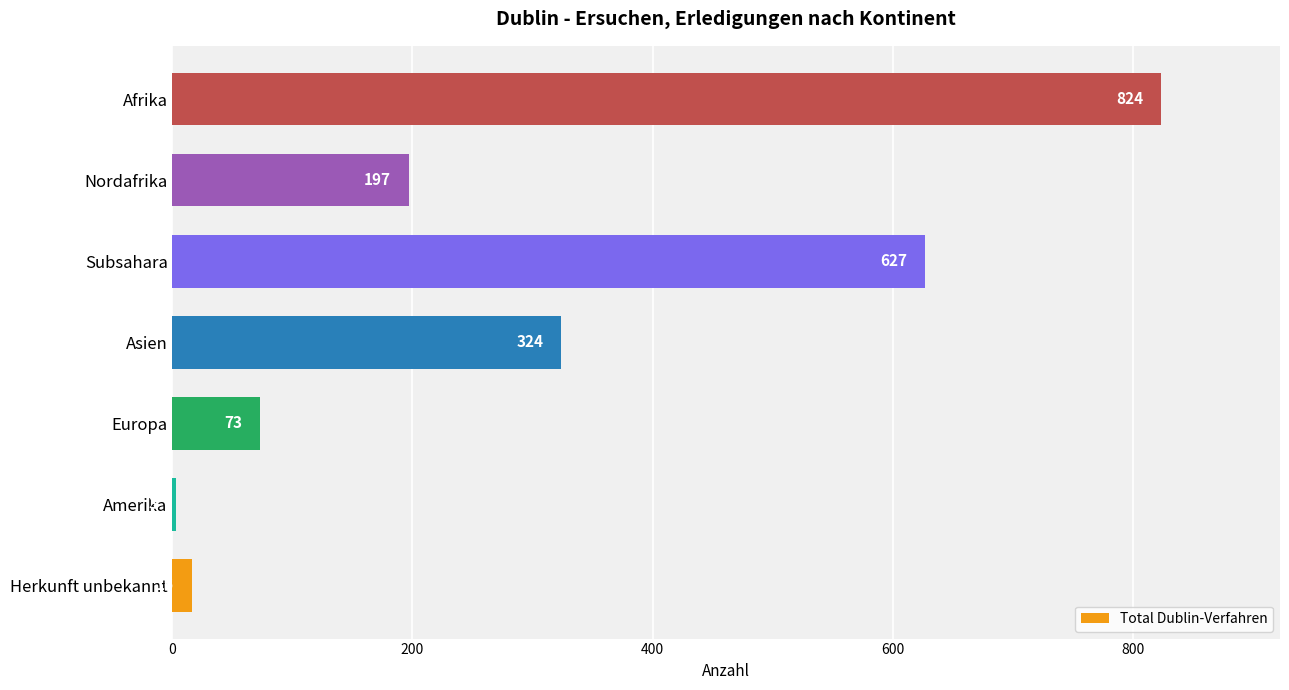

Reading top to bottom, what are all the values shown in this chart?

Afrika=824	Nordafrika=197	Subsahara=627	Asien=324	Europa=73	Amerika=3	Herkunft unbekannt=16